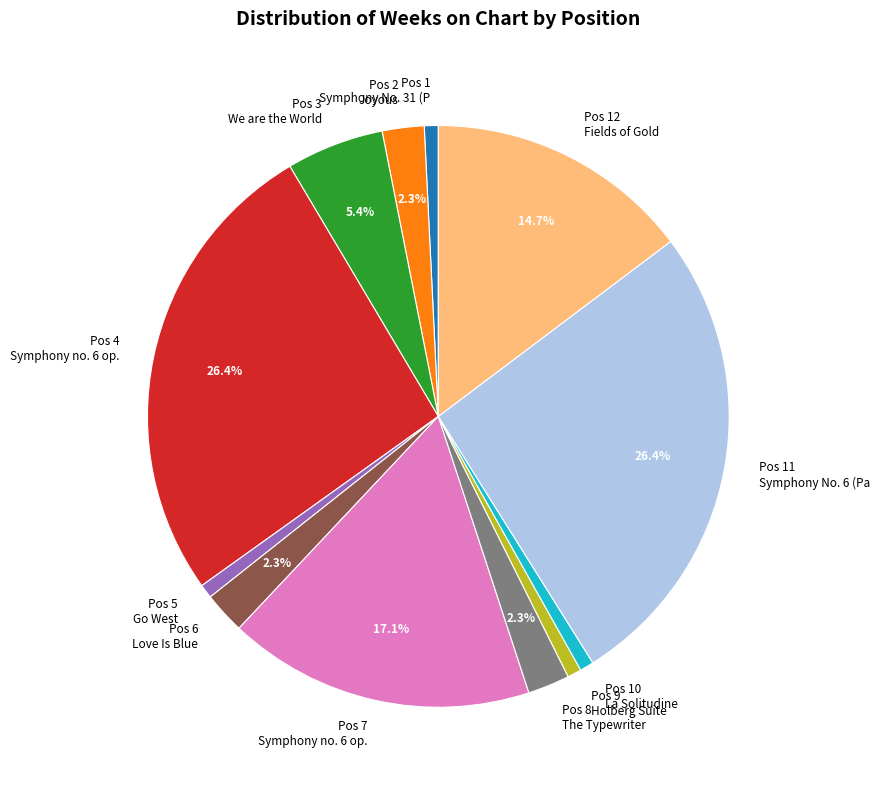

Combined, do Pos 12 Fields of Gold and Pos 7 Symphony no. 6 op. account for over 50%?

No